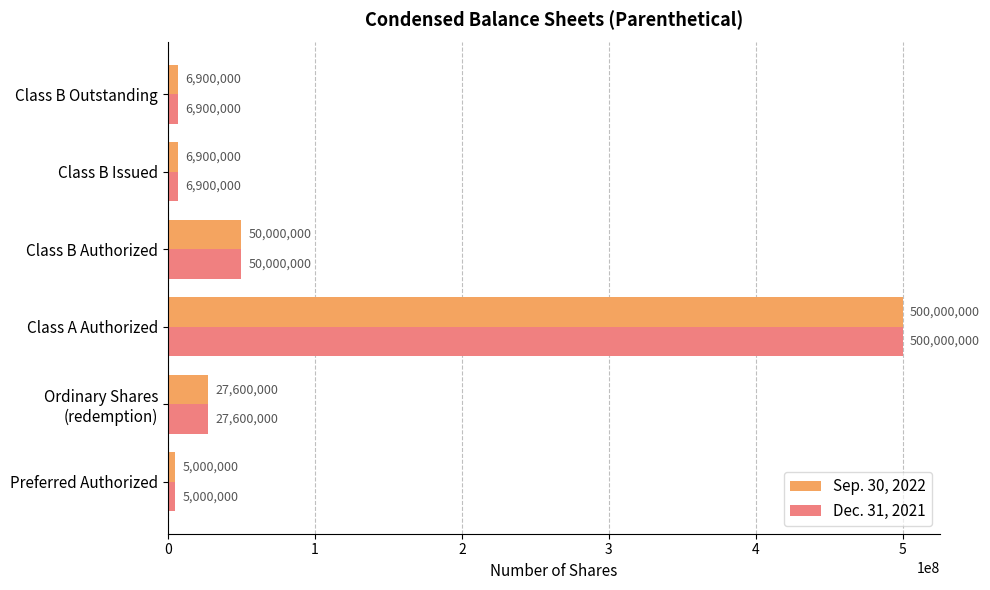

What is the highest value of the Dec. 31, 2021 series?

500000000